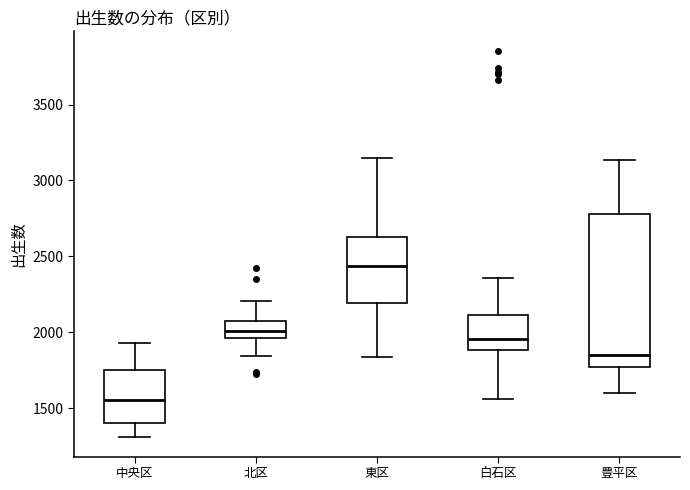

Which box is the tallest, from its lower edge to its upper edge?

豊平区